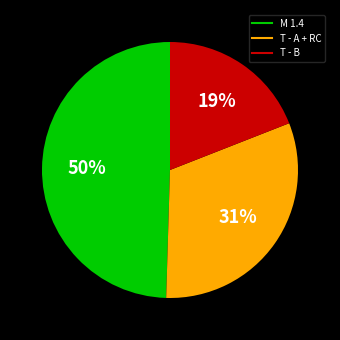

To the nearest percent, what is the average slice percentage?

33%